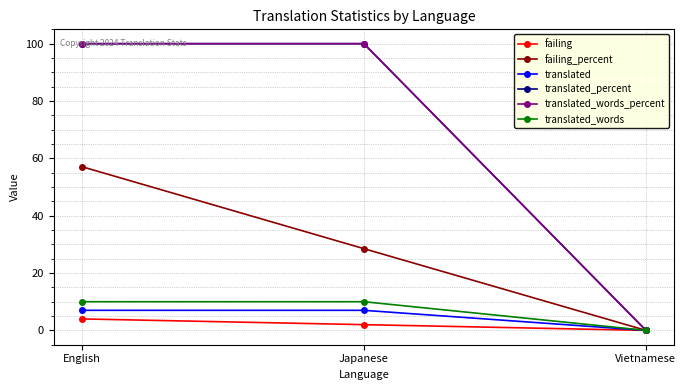

Does the chart have visible grid lines?

Yes